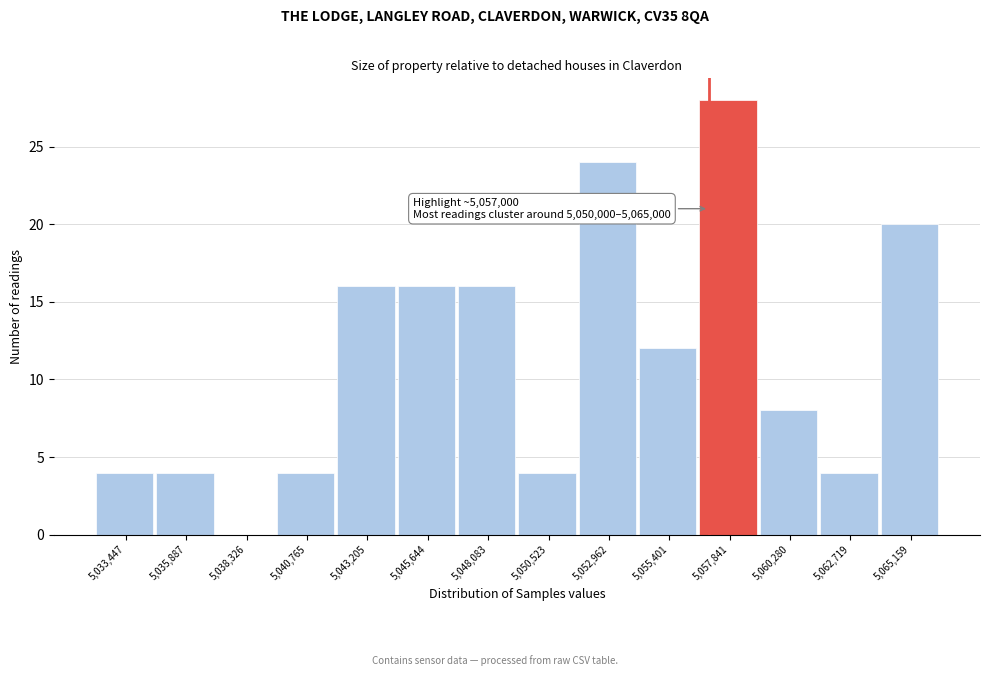

Which range on the x-axis has the tallest bar?

5056500 to 5059000